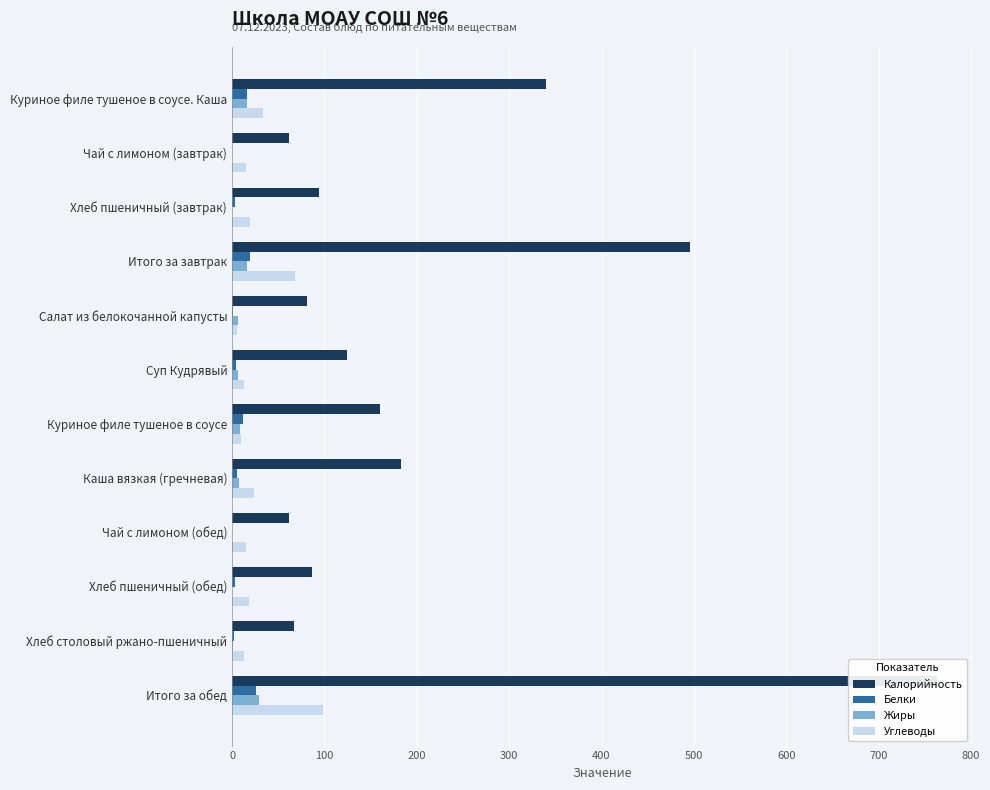

Reading left to right, what are all the values shown in this chart?

Калорийность: 340.1	61.6	94.0	495.7	81.6	124.3	160.0	182.4	61.6	87.0	67.0	763.8
Белки: 15.7	0.1	3.0	18.8	1.0	3.8	11.3	4.8	0.1	2.8	2.4	26.2
Жиры: 15.7	0.0	0.3	16.0	6.1	6.3	8.7	7.2	0.0	0.3	0.4	28.9
Углеводы: 33.6	15.3	19.7	68.6	5.8	13.2	9.5	23.8	15.3	18.2	12.6	98.4